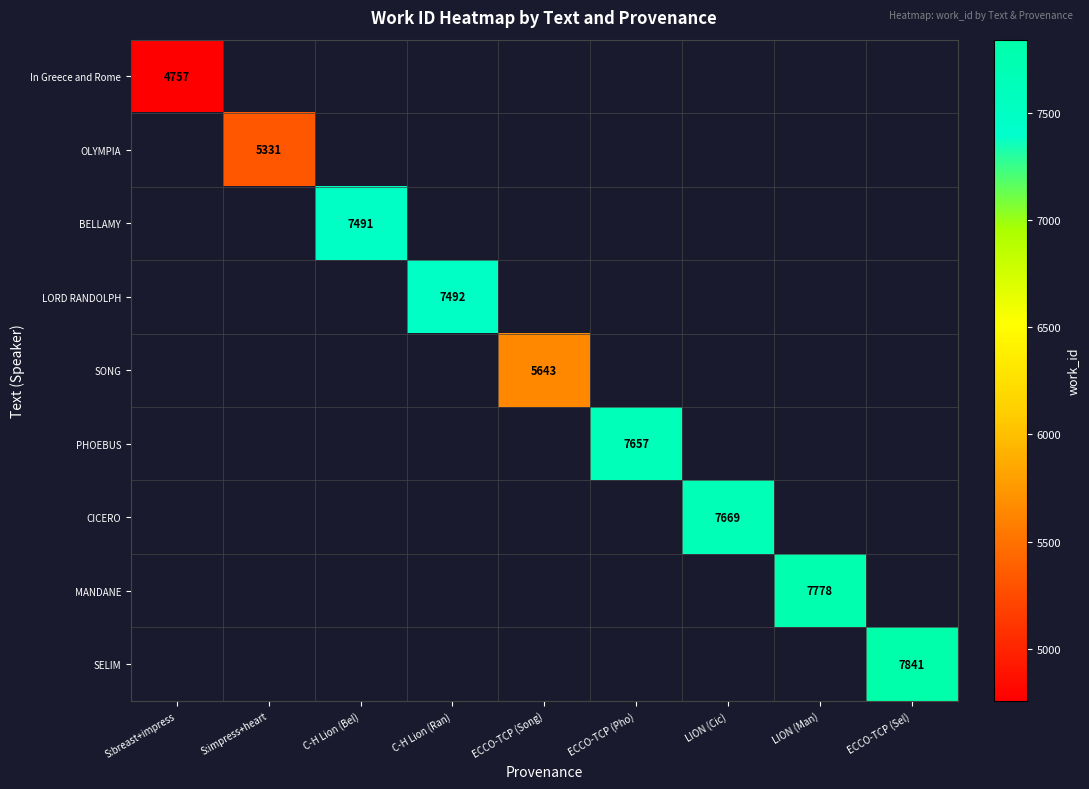

True or false: SONG has a value of 5643 at ECCO-TCP (Song).

True